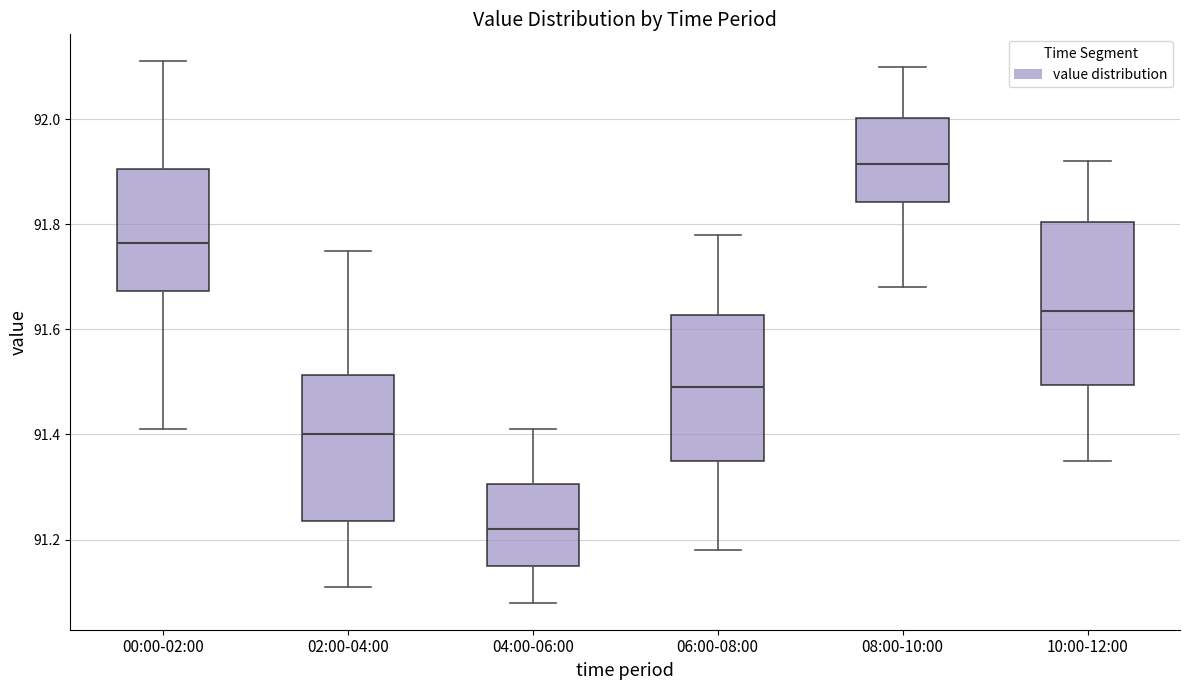

Where is the upper edge of the box for 00:00-02:00 on the y-axis? The values are not printed on the chart, so give them approximately, as read against the axis.

91.90